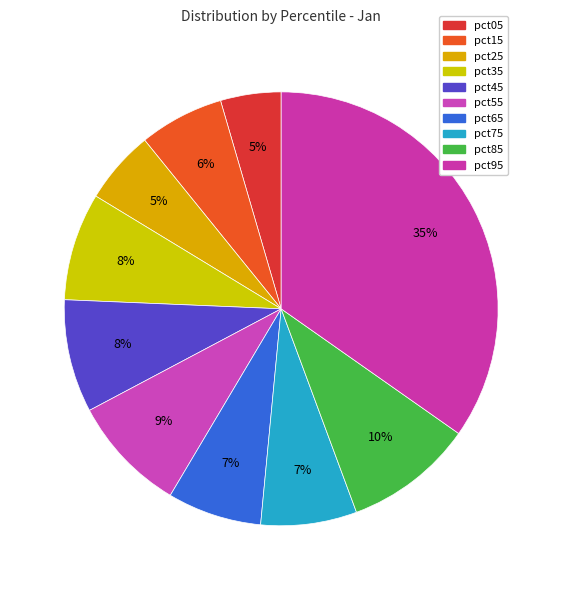

True or false: pct55 accounts for 9% of the total.

True